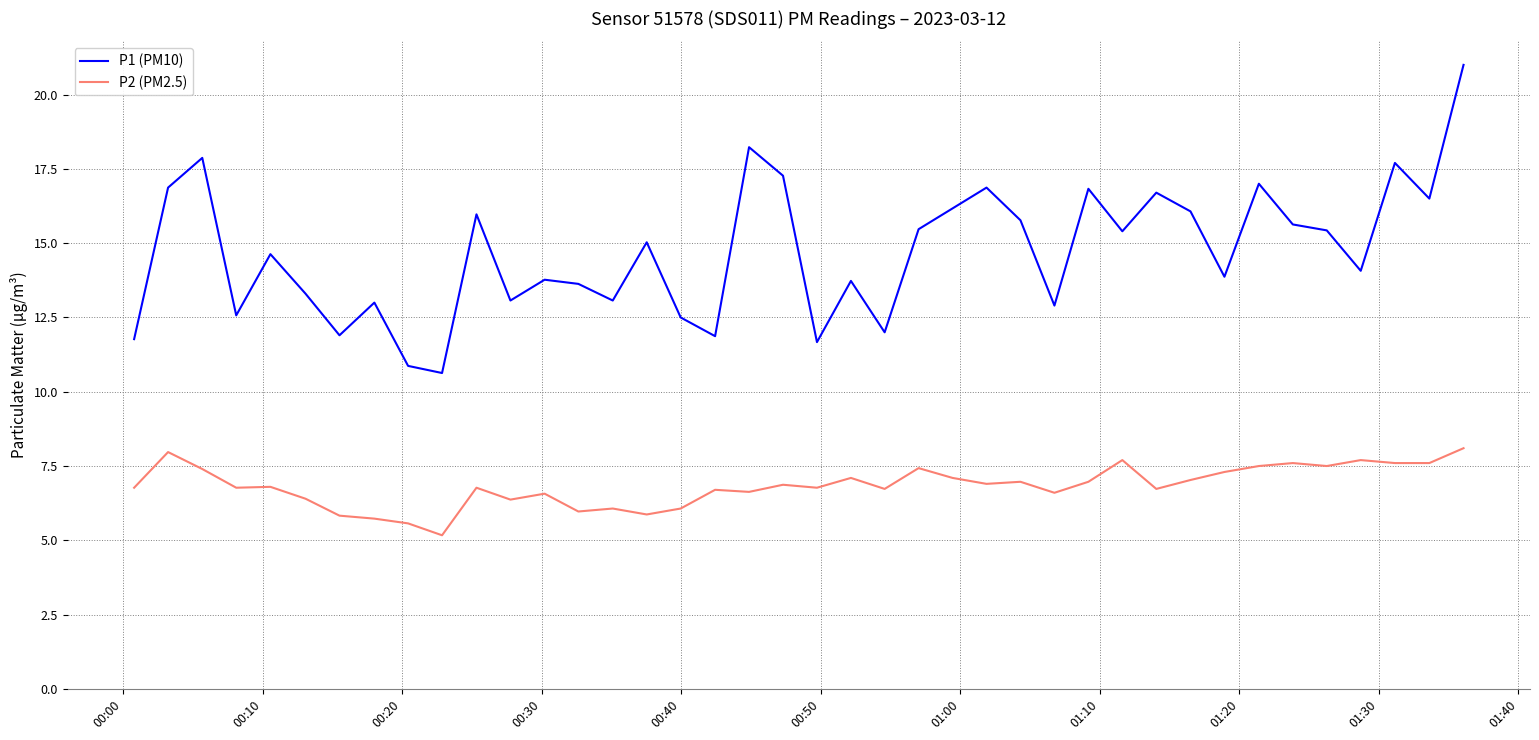

True or false: P1 (PM10) and P2 (PM2.5) cross at least once.

False